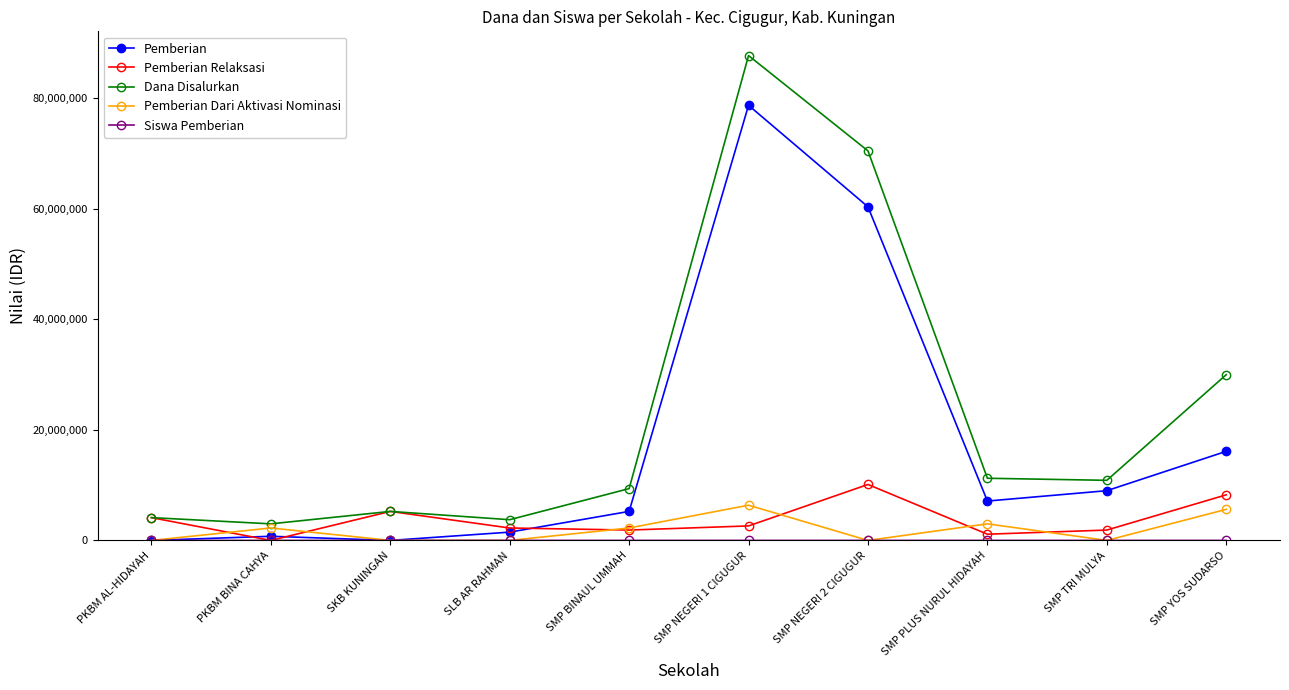

The Pemberian Relaksasi series shows 6968970 at PKBM BINA CAHYA. True or false?

False